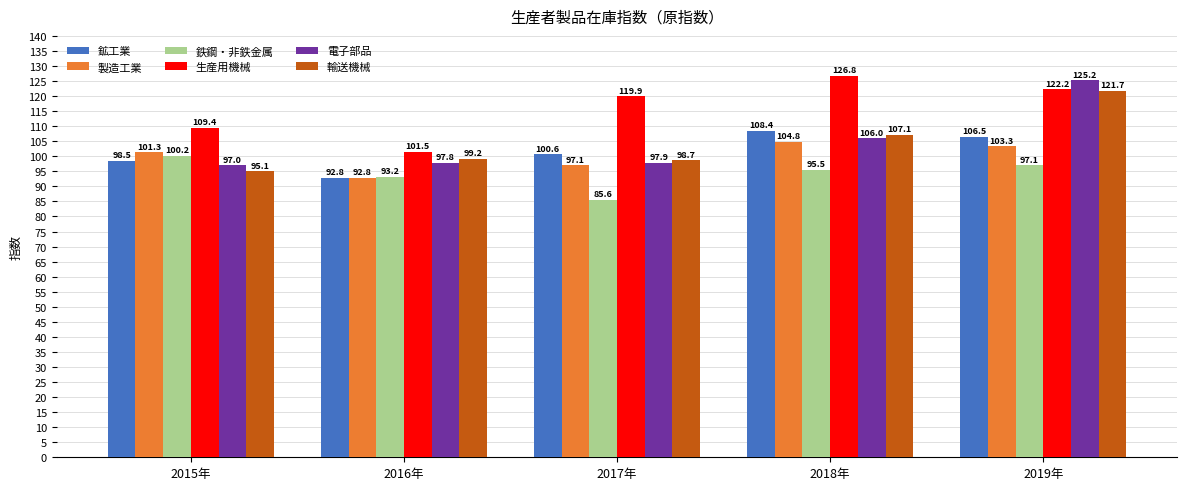

What are all the series names shown in the legend?

鉱工業, 製造工業, 鉄鋼・非鉄金属, 生産用機械, 電子部品, 輸送機械